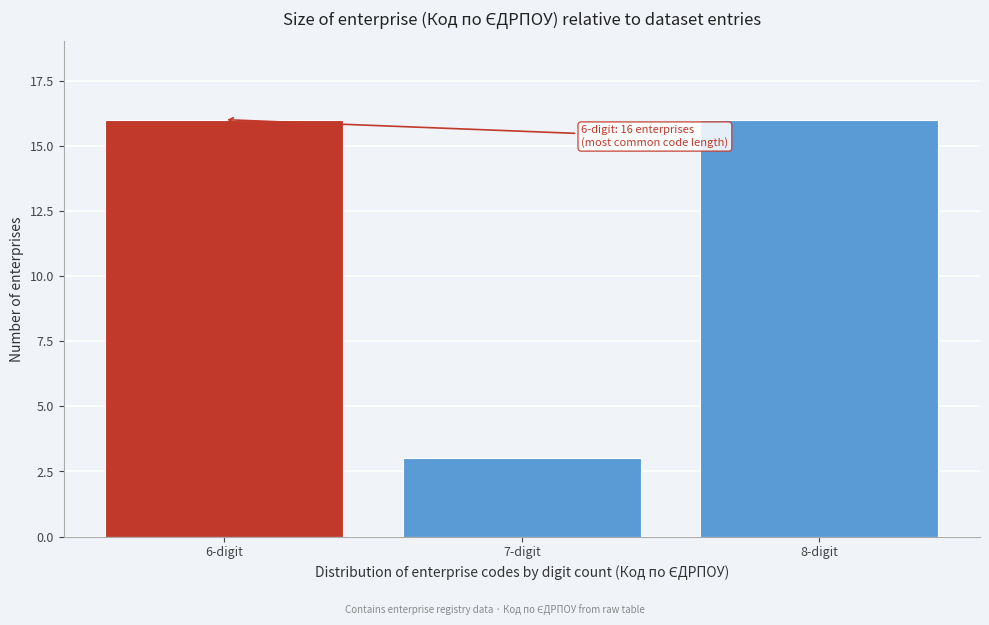

Reading left to right, list all the values displayed in this chart.

16	3	16